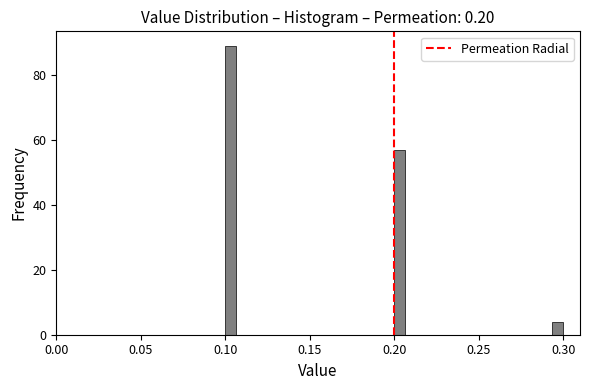

Read against the x-axis, roughly where is the centre of the tallest bar?

0.105